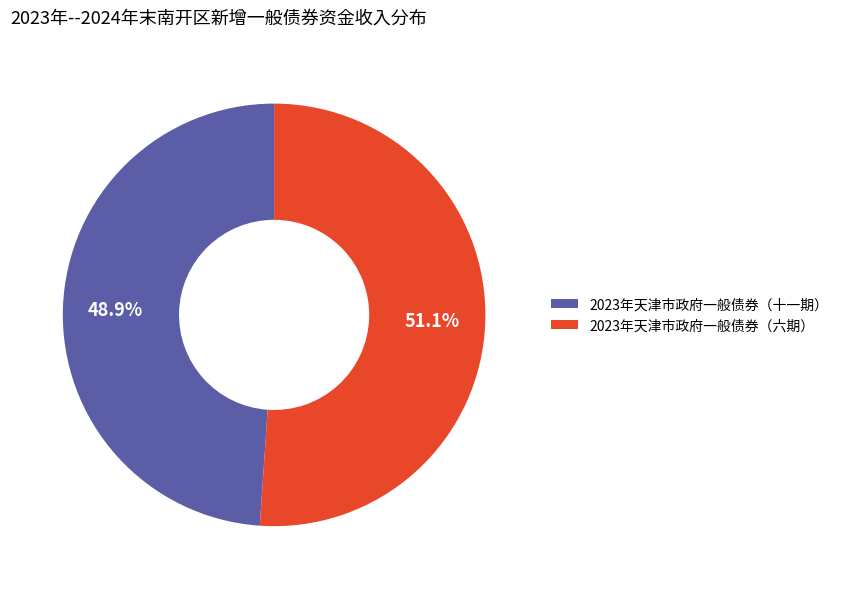

Is 2023年天津市政府一般债券（六期） the majority of the pie?

Yes